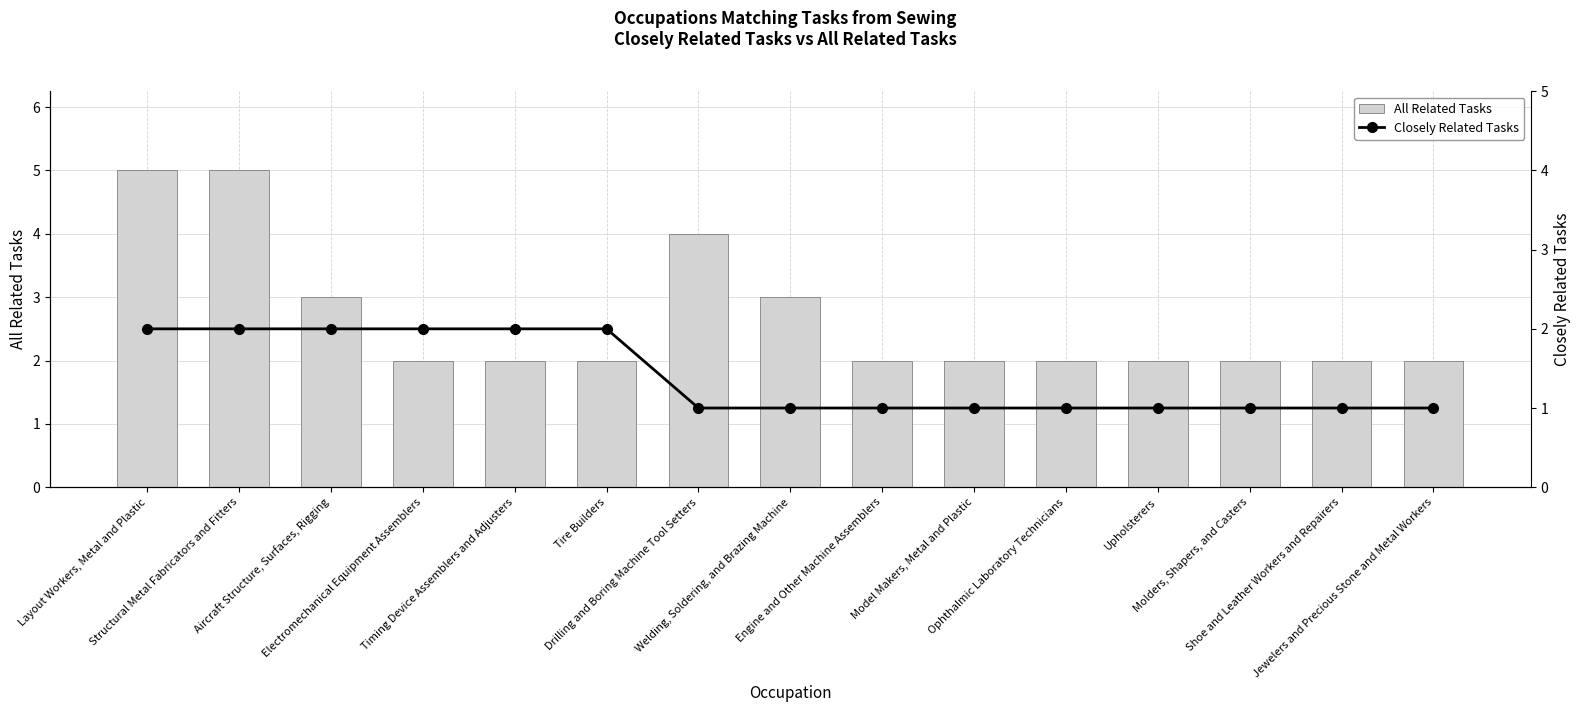

Reading left to right, list all the values displayed in this chart.

All Related Tasks: 5	5	3	2	2	2	4	3	2	2	2	2	2	2	2
Closely Related Tasks: 2	2	2	2	2	2	1	1	1	1	1	1	1	1	1